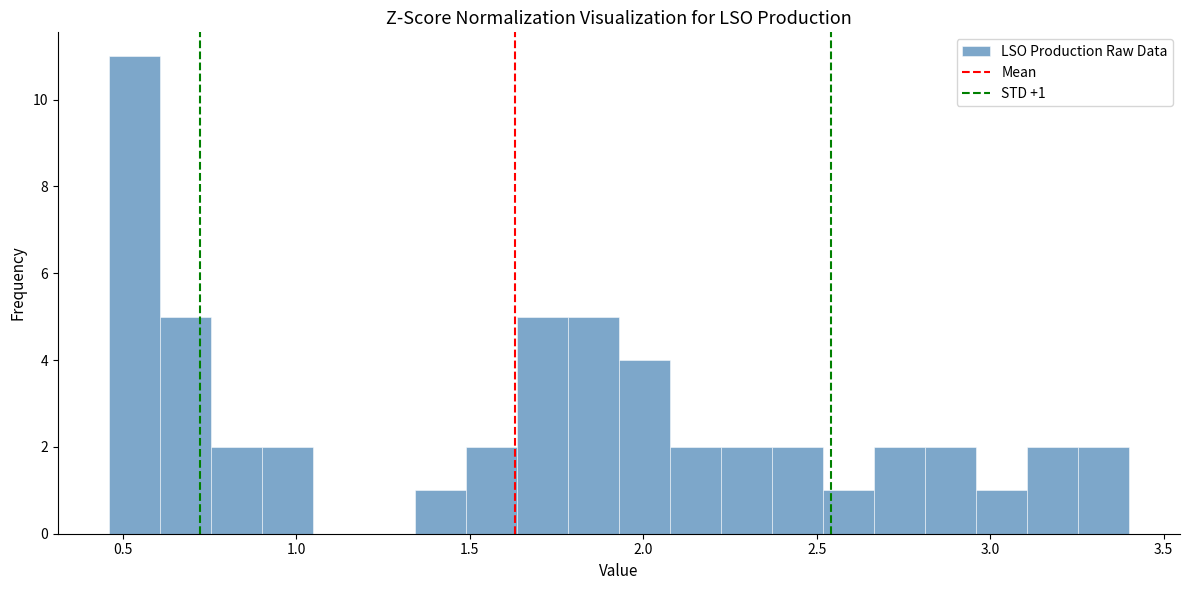

Around what value on the x-axis is the tallest bar? Give the approximate position of its centre, as read against the axis.

0.55